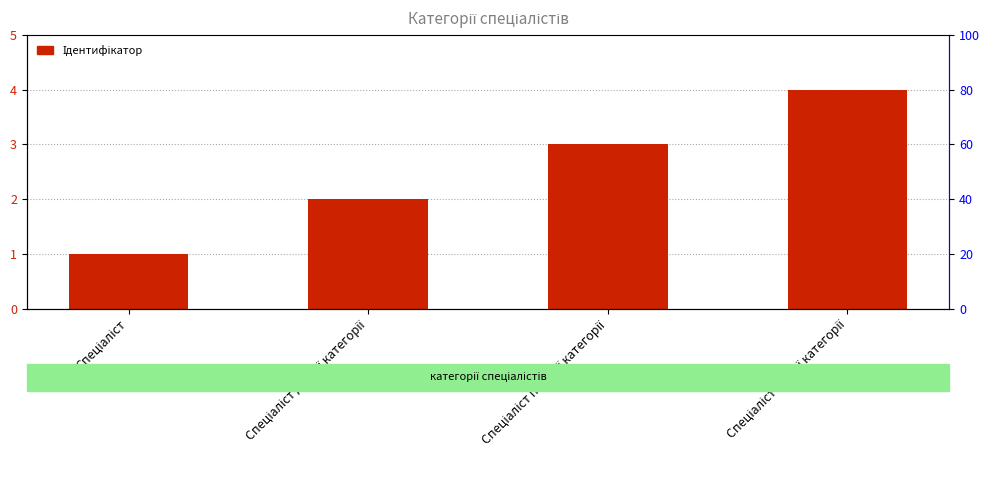

How many data points does each series have?

4